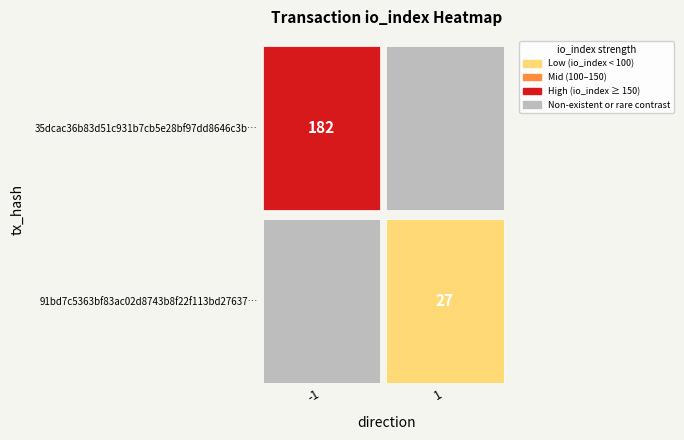

List the series in order of their overall mean, lowest first.

91bd7c5363bf83ac02d8743b8f22f113bd27637, 35dcac36b83d51c931b7cb5e28bf97dd8646c3b